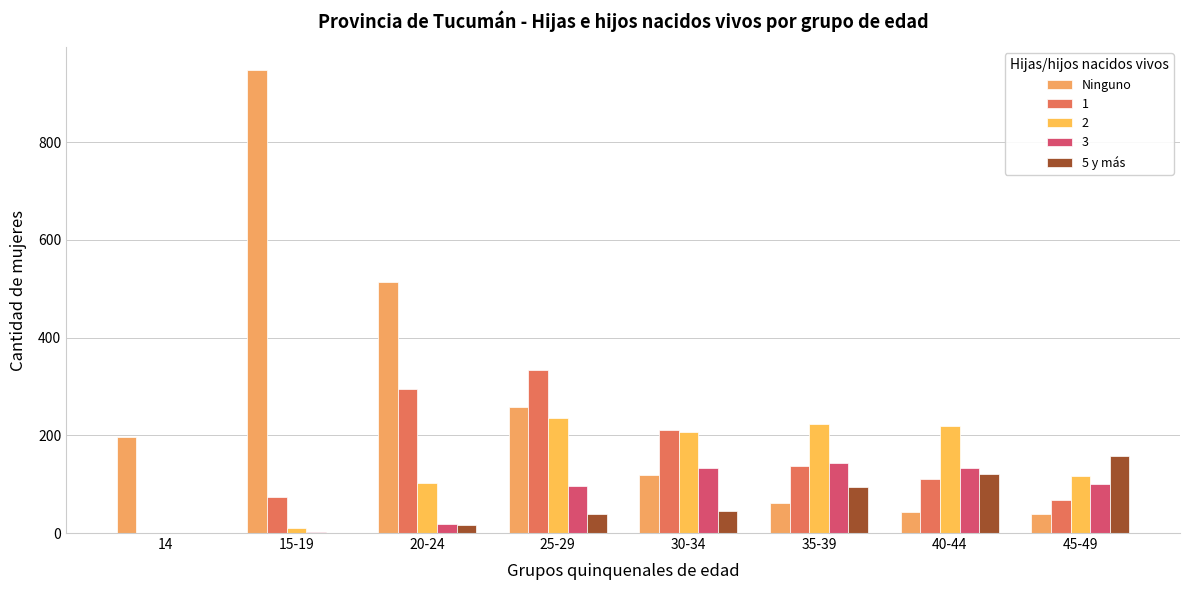

What is the average value of the 5 y más series?

59